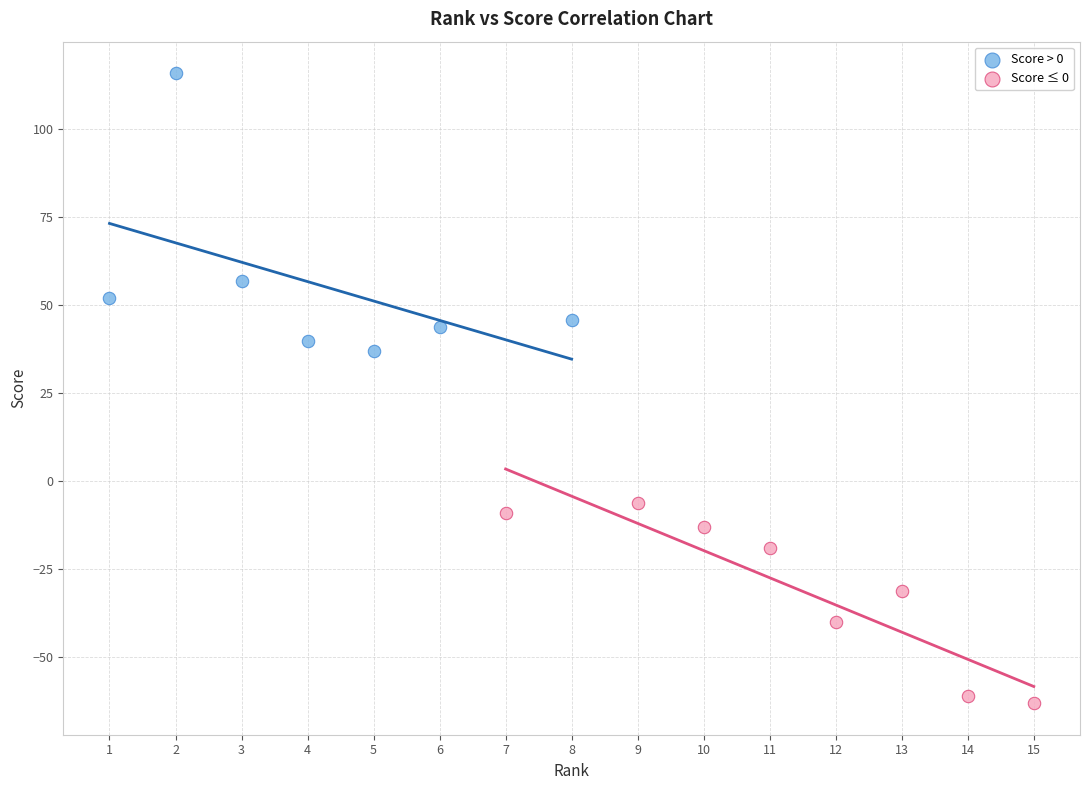

Which series contains the highest Y value?

Score > 0